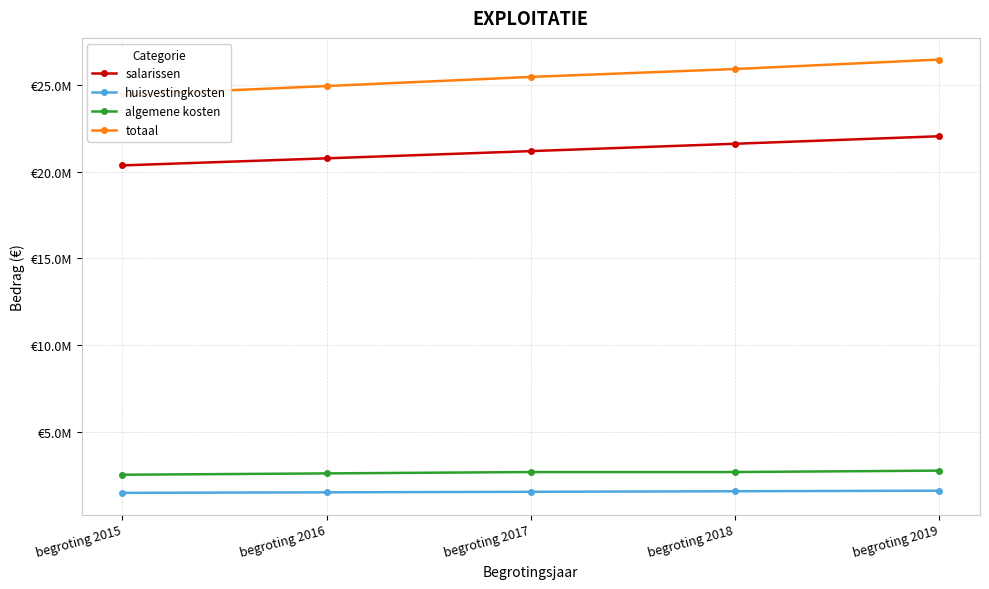

Between begroting 2016 and begroting 2017, which series saw the biggest shift?

totaal